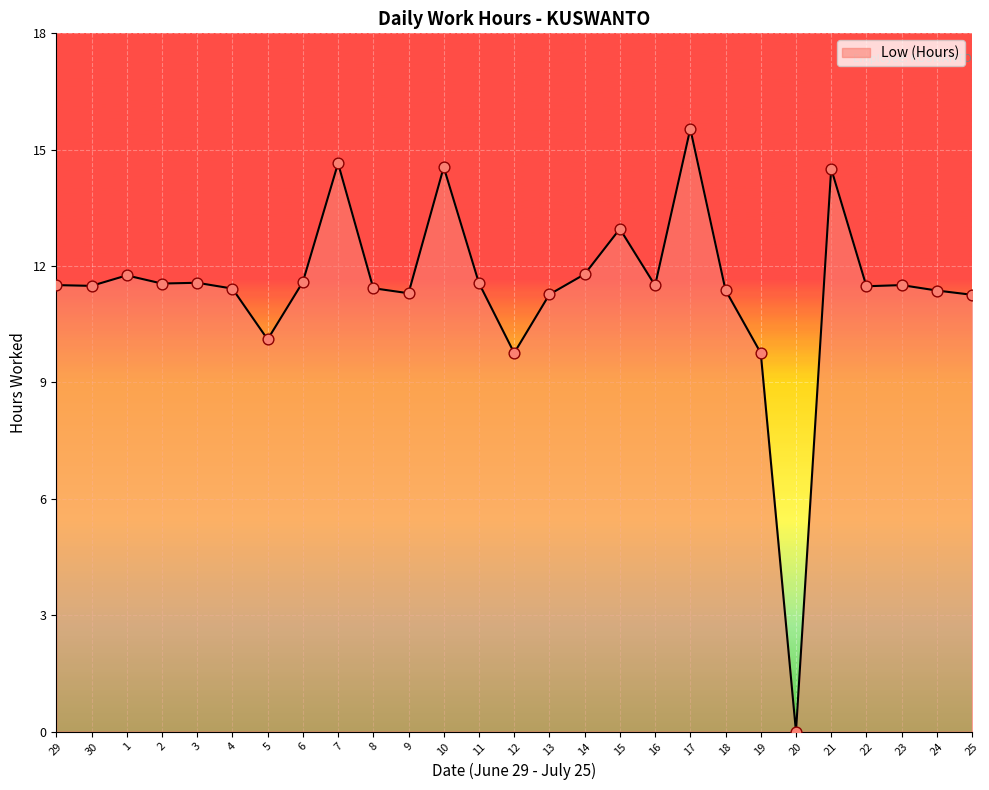

Approximately how many times larger is the value at 13 compared to 12?

1.2